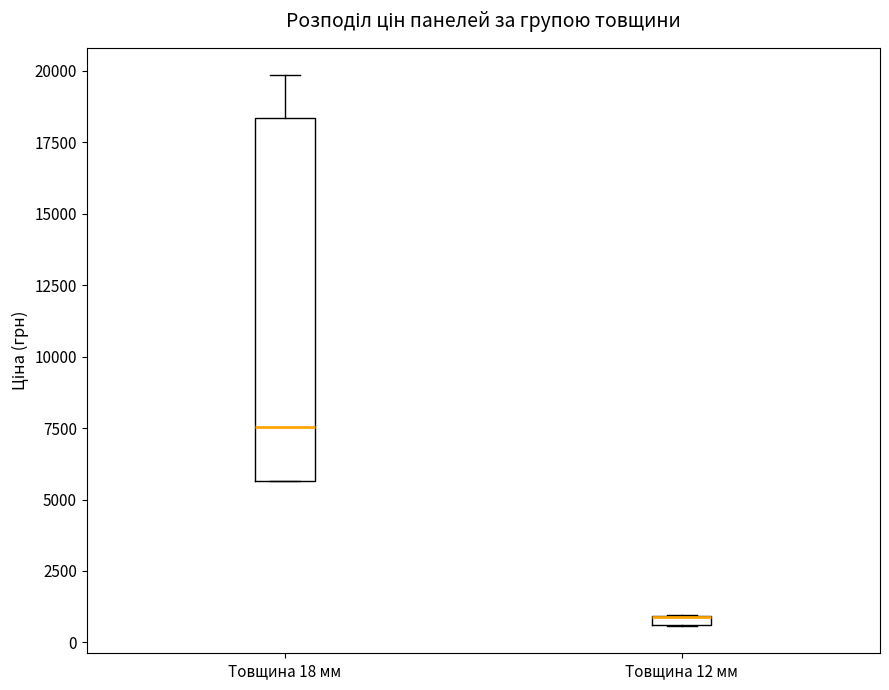

Where does the median line of the box for Товщина 18 мм sit on the y-axis? The values are not printed on the chart, so give them approximately, as read against the axis.

7500